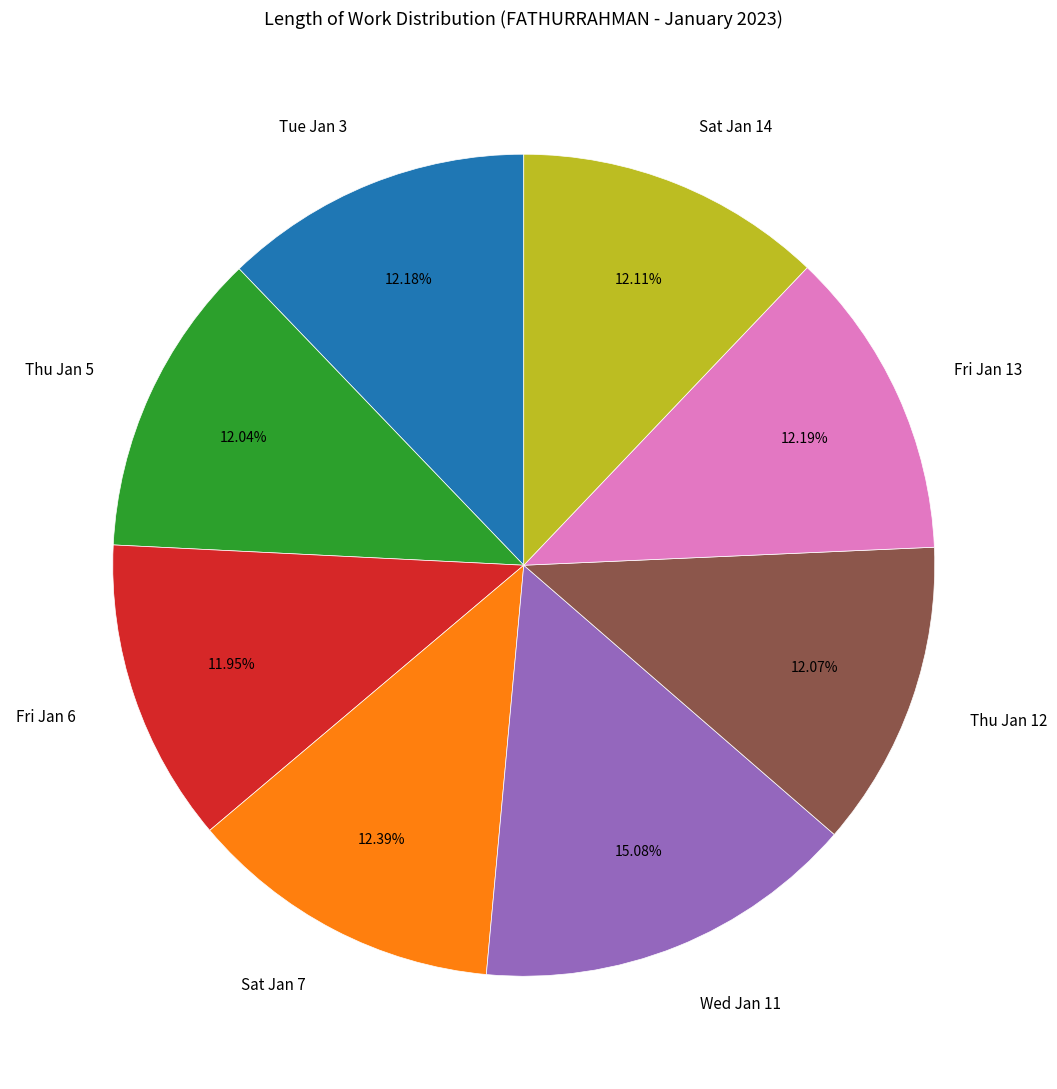

What percentage is the Thu Jan 12 slice, to the nearest percent?

12%